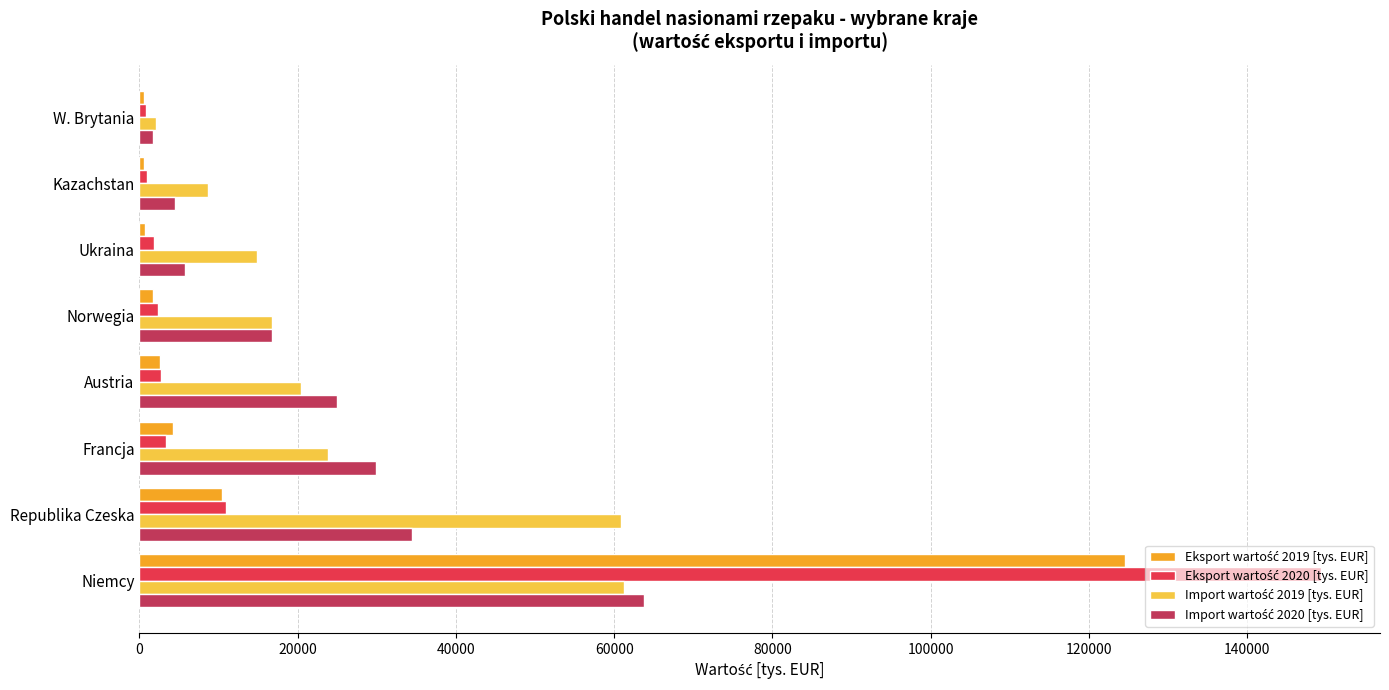

What is the spread (max minus min) of values at Republika Czeska?

50451.0